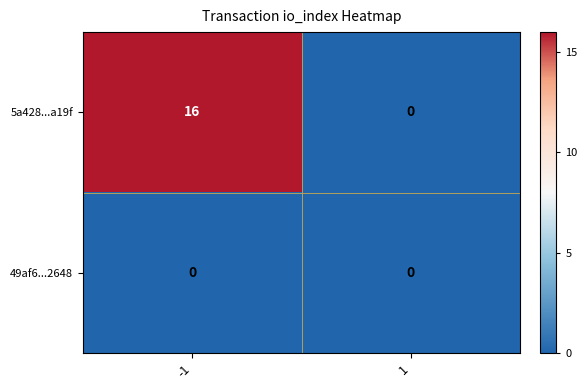

Rank the series at -1 from lowest to highest value.

49af6...2648, 5a428...a19f